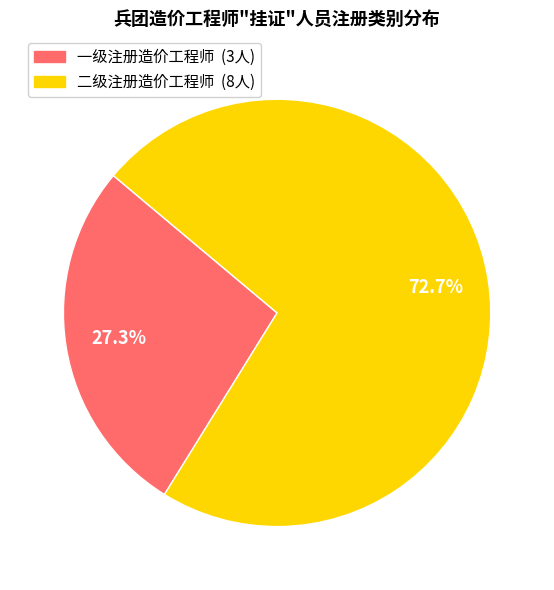

True or false: 一级注册造价工程师 accounts for 20% of the total.

False